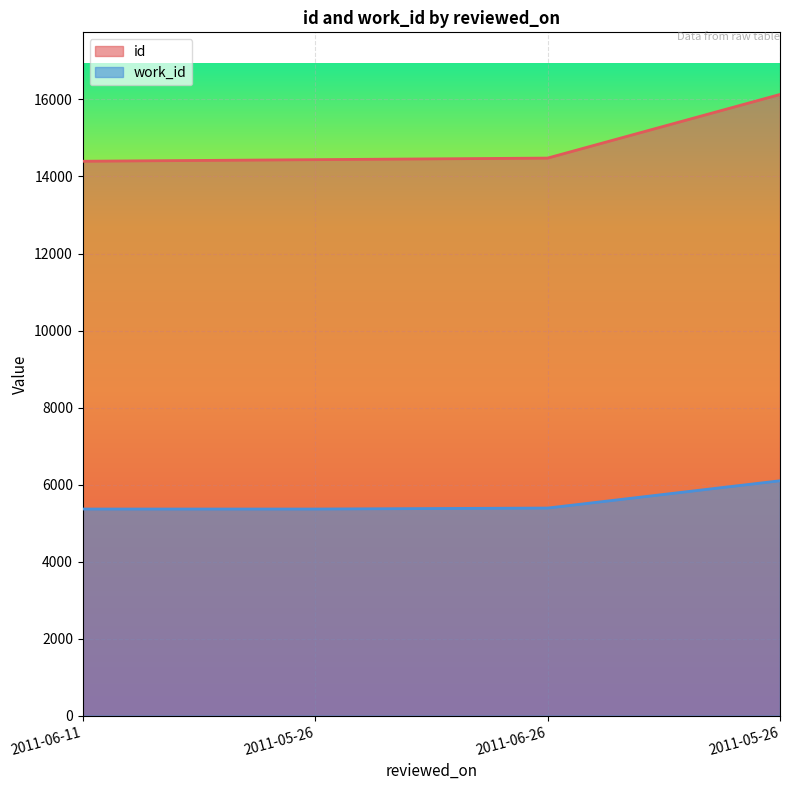

What is the difference between the second highest and second lowest values in the work_id series?

25